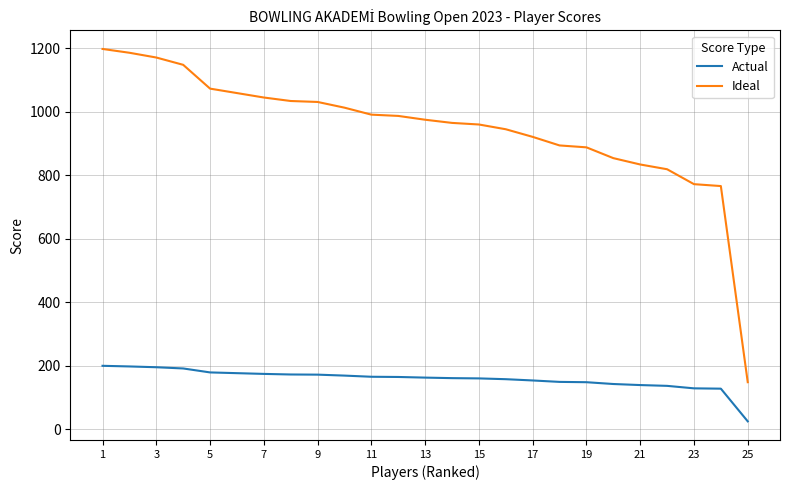

How many categories are shown in the chart?

25